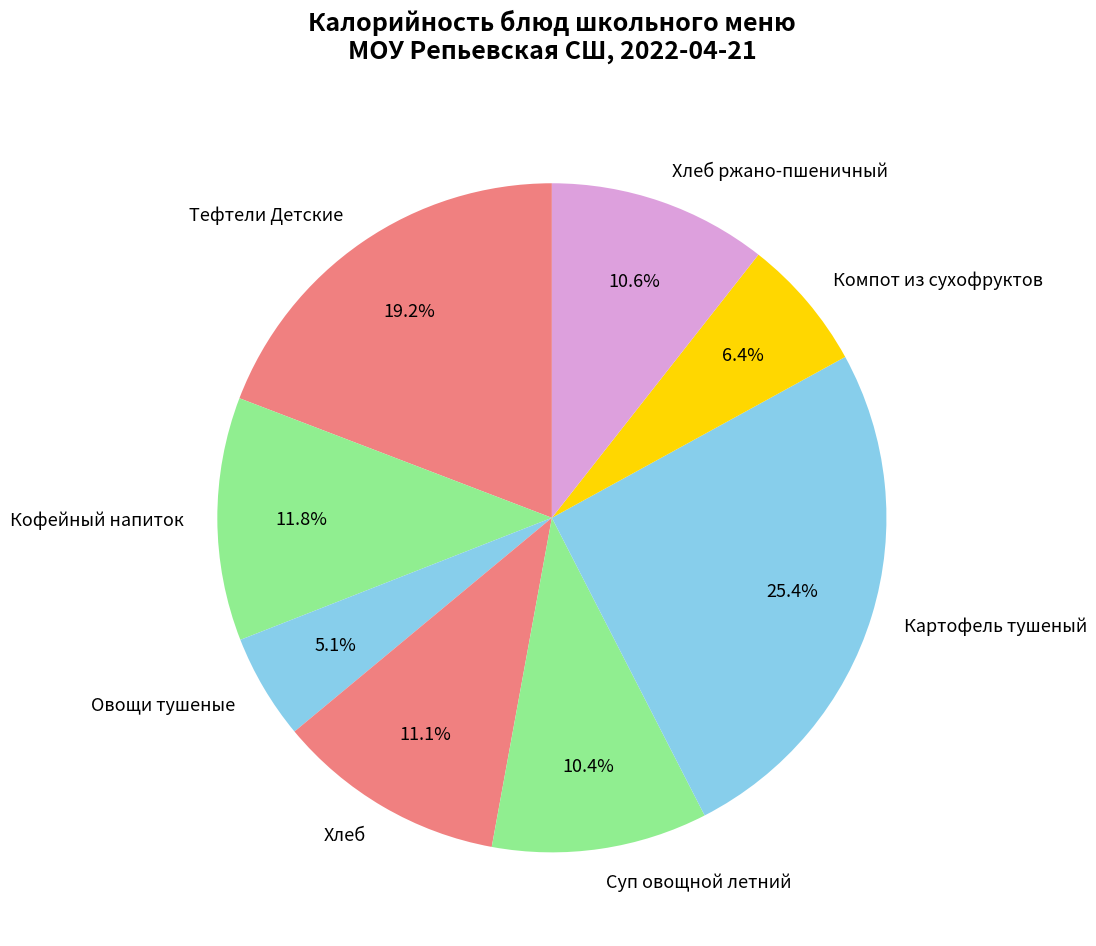

Between Кофейный напиток and Хлеб, which is larger?

Кофейный напиток